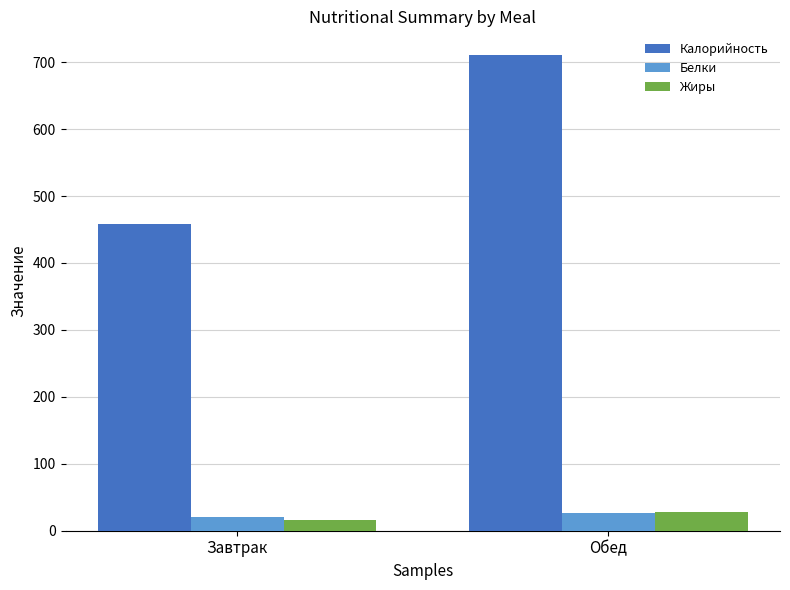

How many bars are there in each group?

3